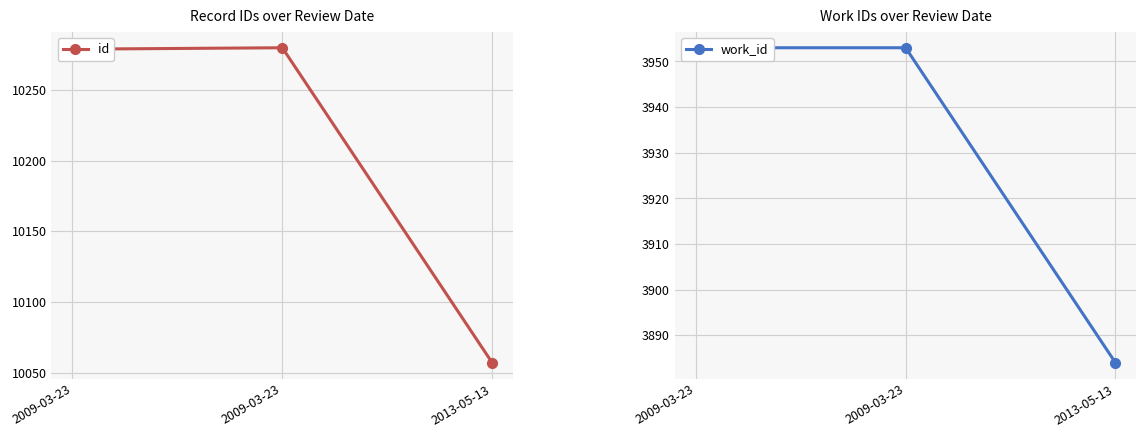

What is the label of the 3rd point from the left?

2013-05-13